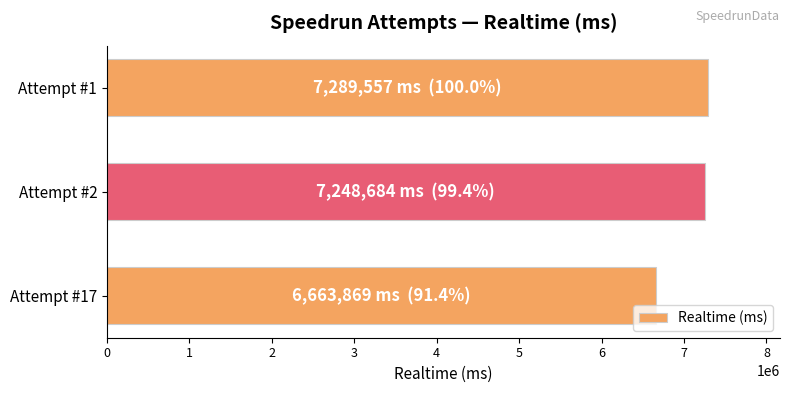

What is the sum of all values?

21202110